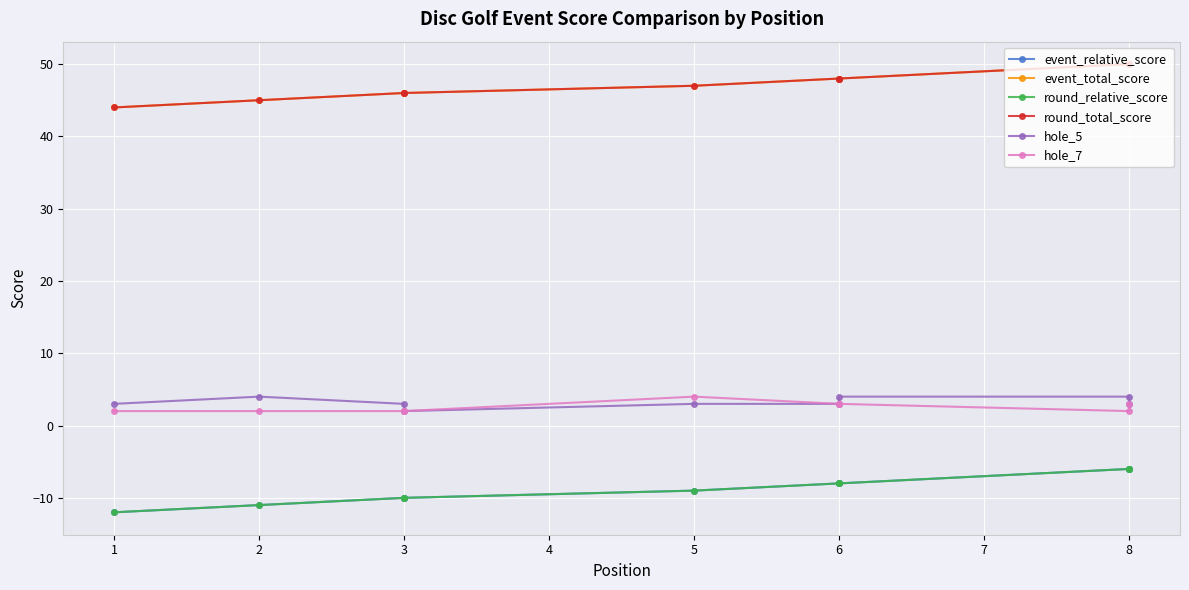

How many lines are shown in the chart?

6